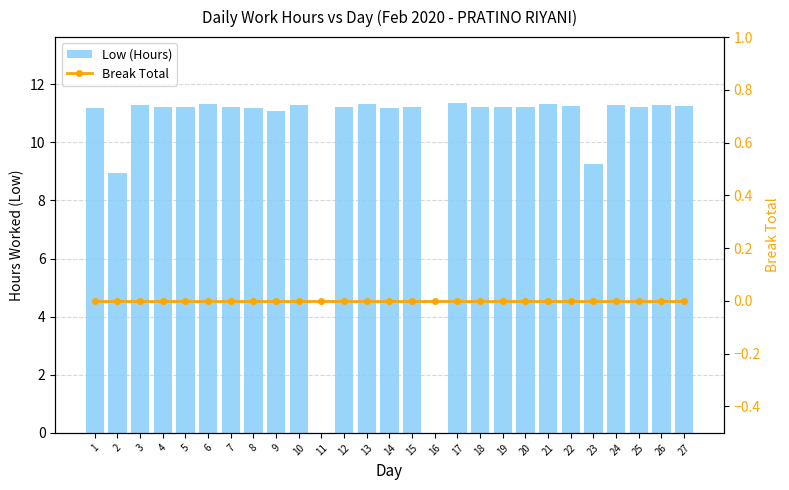

At which label is Break Total closest to 0?

1